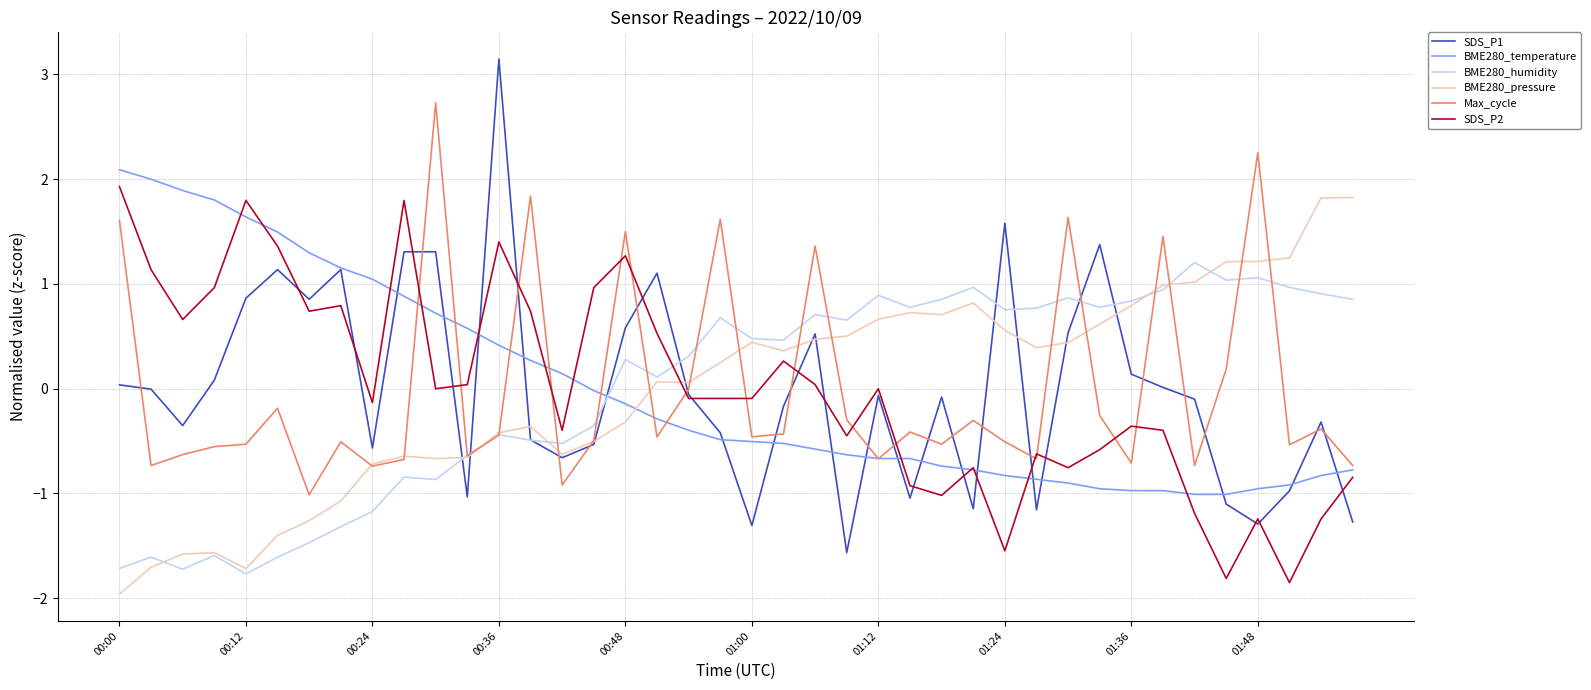

What is the minimum value for Max_cycle?

-1.0